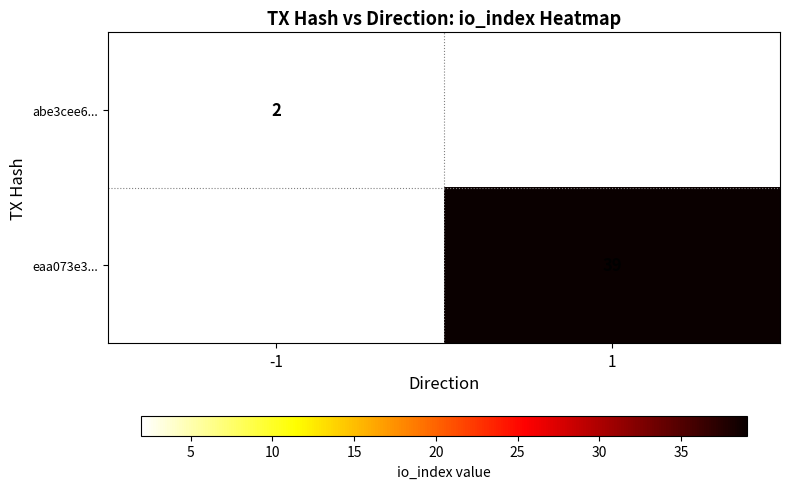

Is it true that abe3cee6... equals 2 at -1?

True